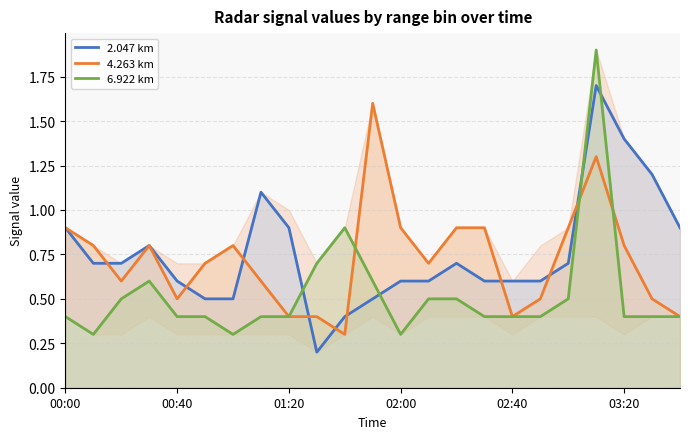

What is the value of the 2.047 km point at the 16th from the left?

0.6